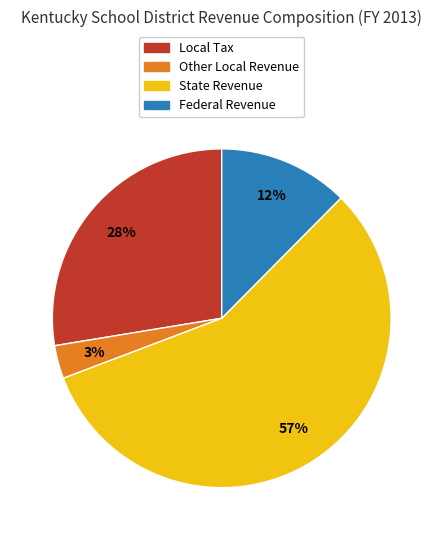

What is the smallest slice in the pie chart?

Other Local Revenue